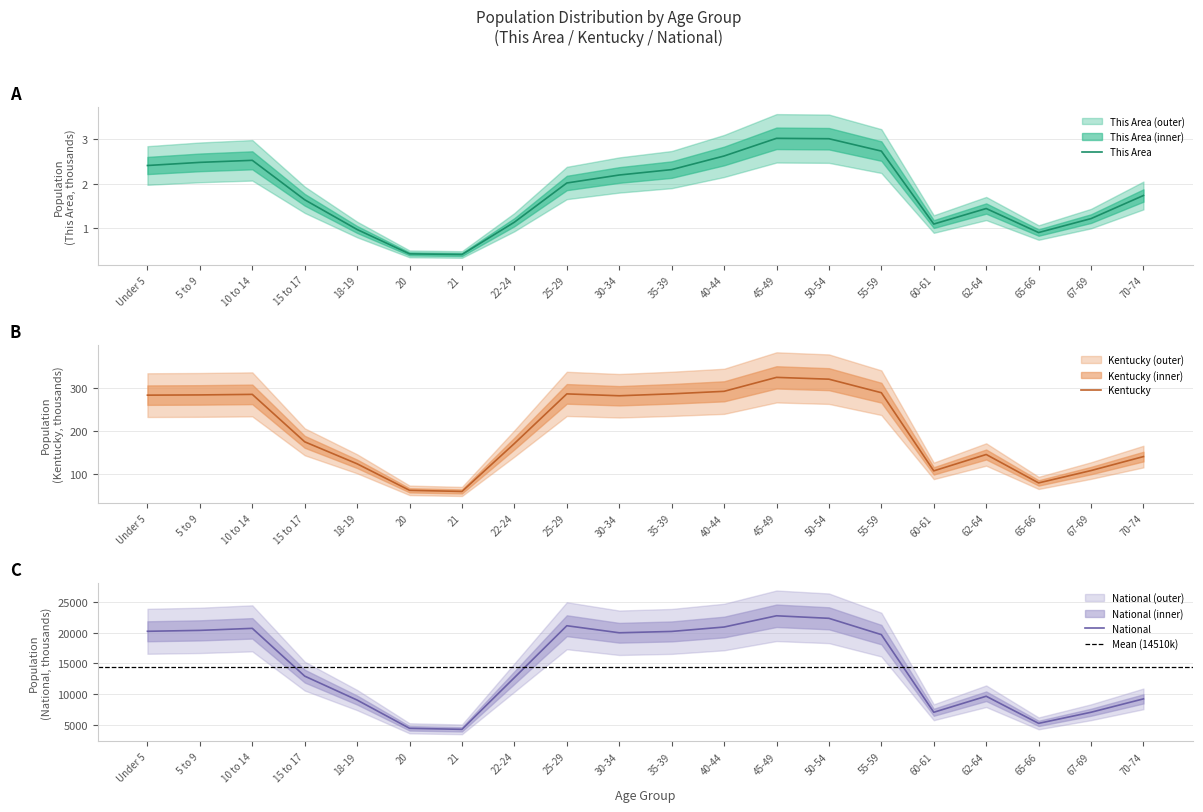

How many data points in National are above 19664?

10